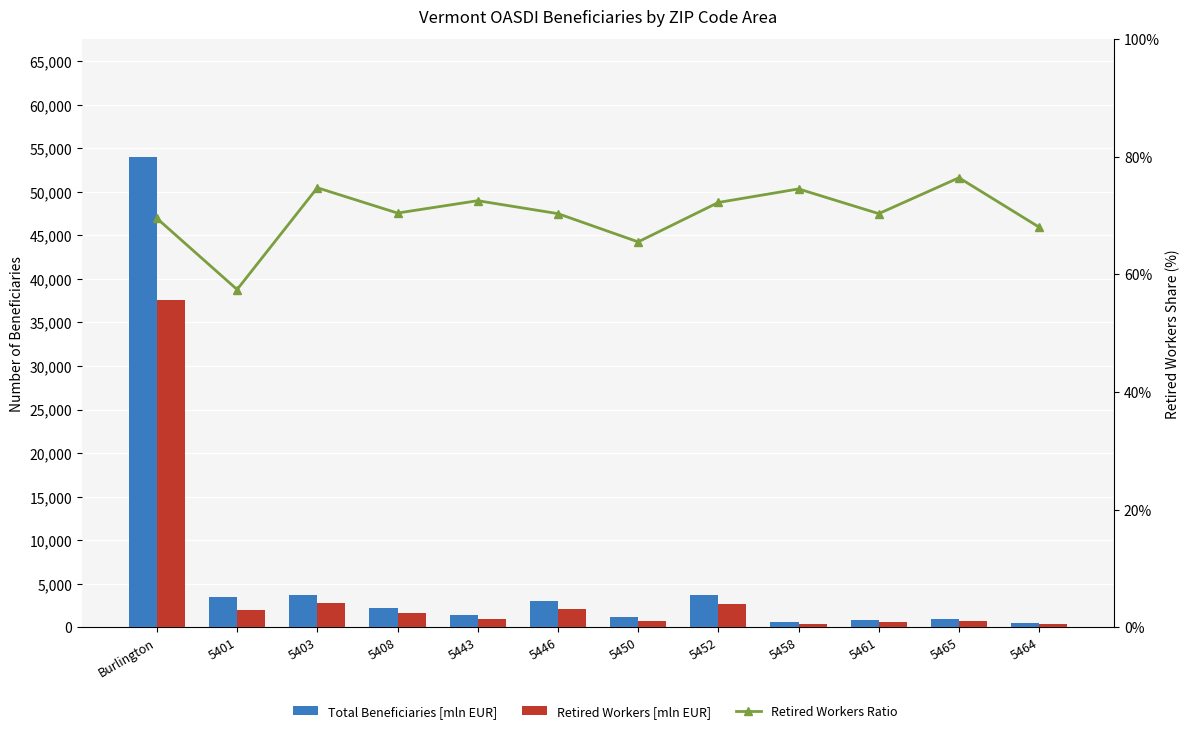

At which label does Retired Workers Ratio reach its minimum?

5401